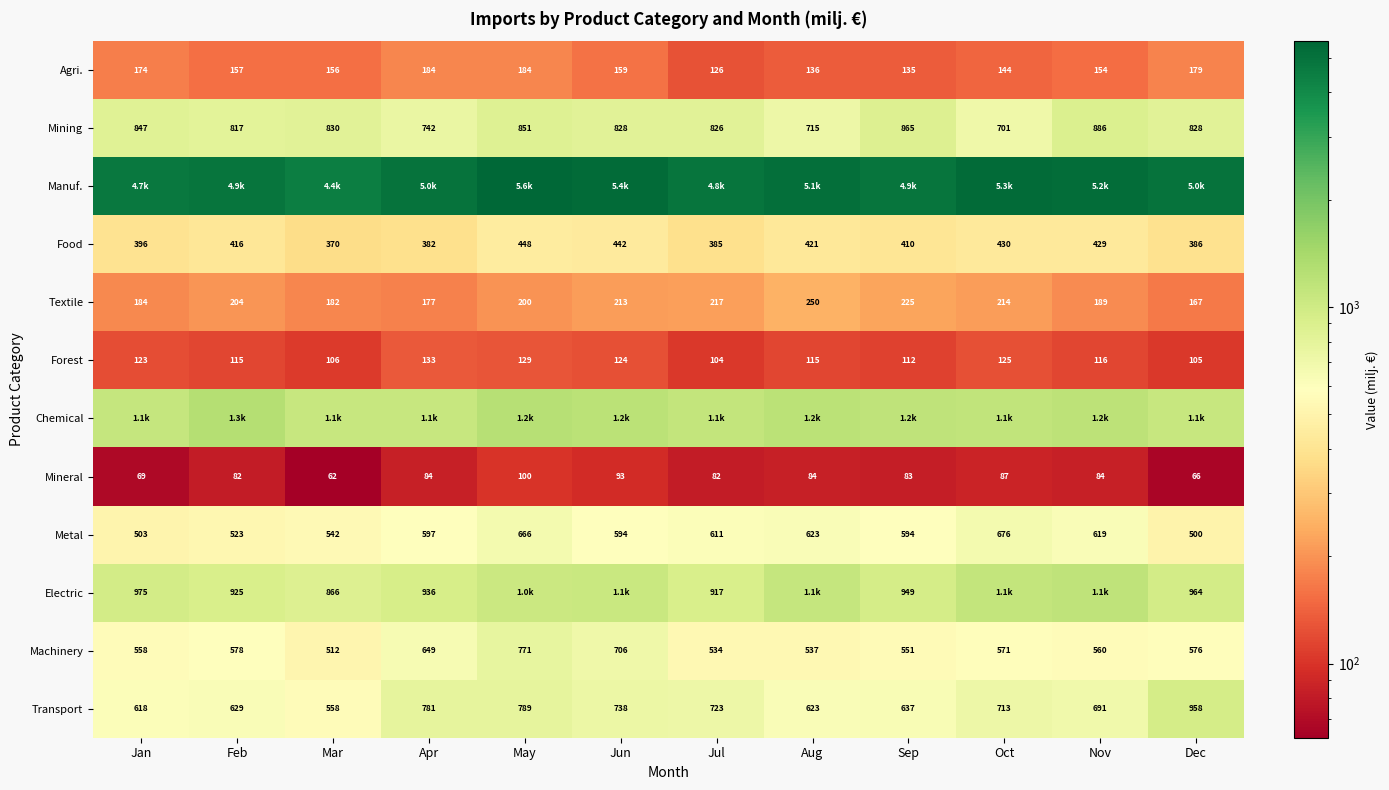

How many data points in Transport are less than 713?

6